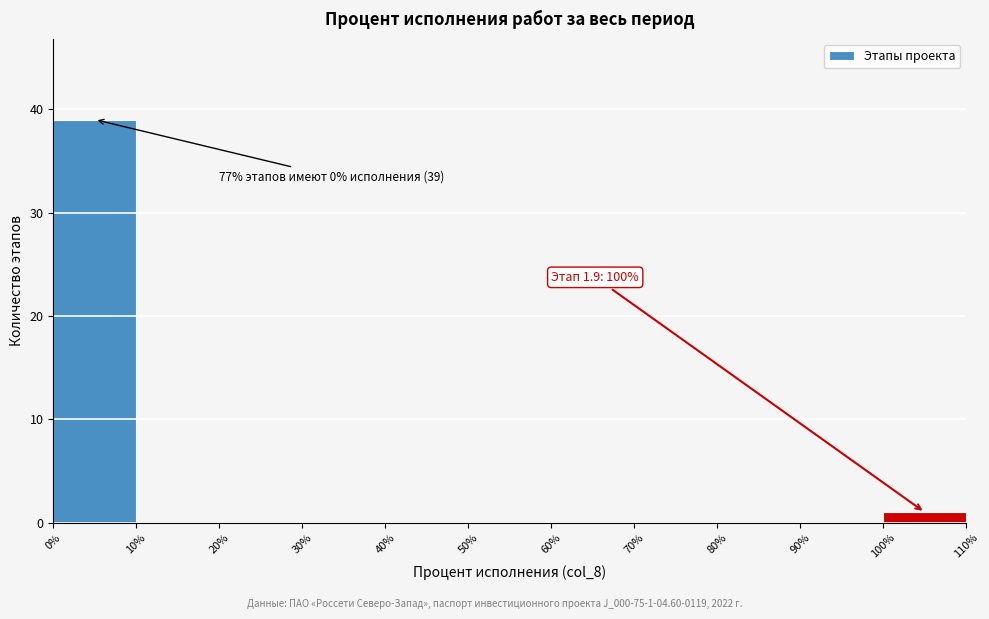

Over which range of the x-axis is the bar tallest?

0% to 10%